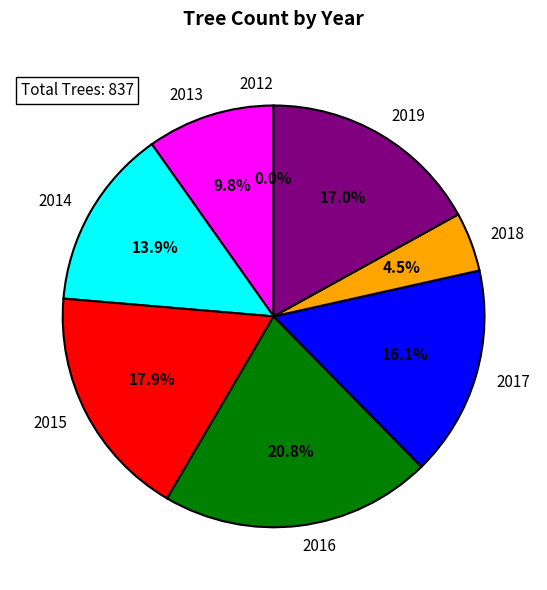

Is it true that 2012 is 0% of the pie?

True